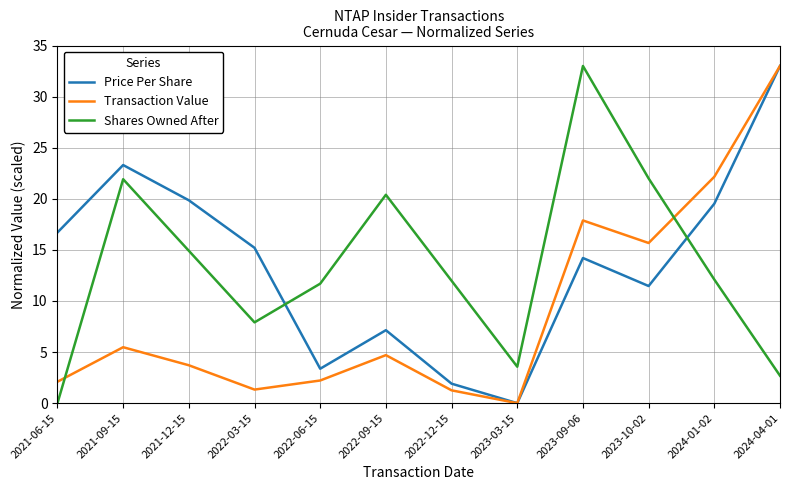

How many interior local peaks does the Transaction Value series have?

3